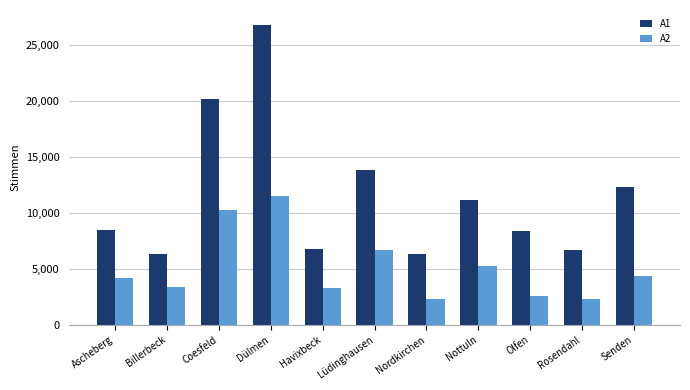

The A2 series shows 16992 at Dülmen. True or false?

False